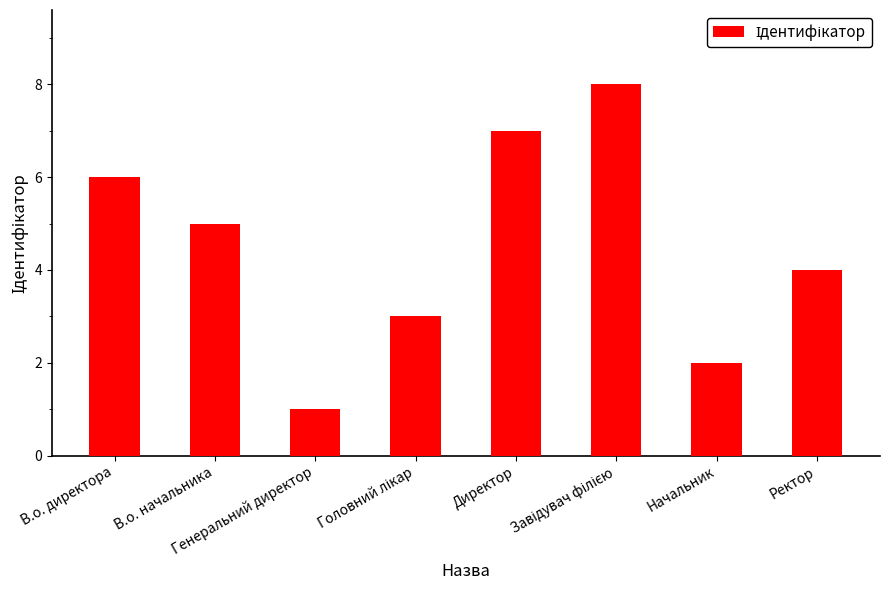

True or false: the data shows 9 at В.о. директора.

False